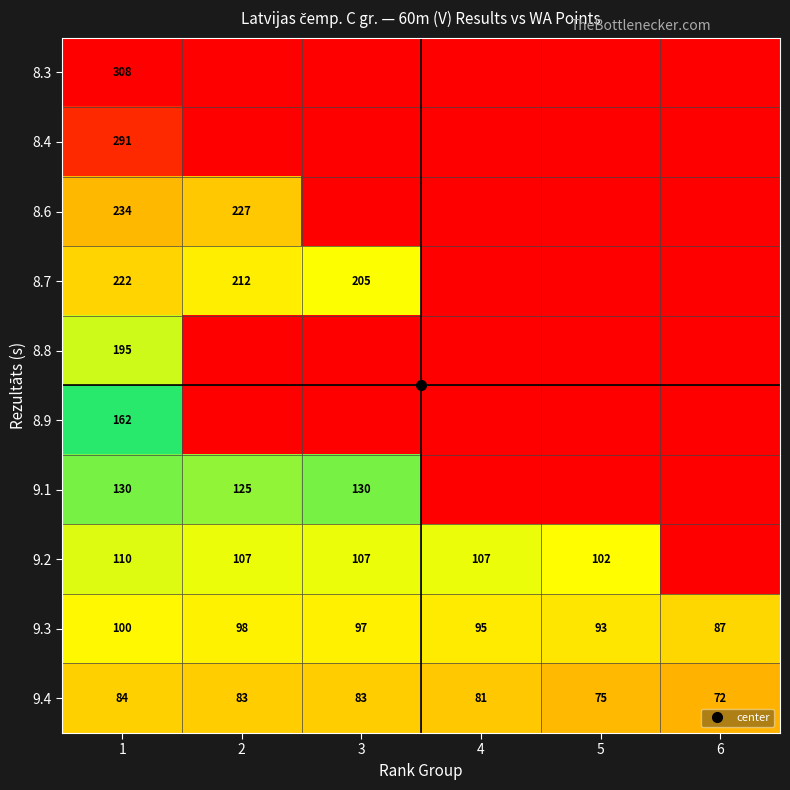

Which has a higher value, 2 or 3?

2